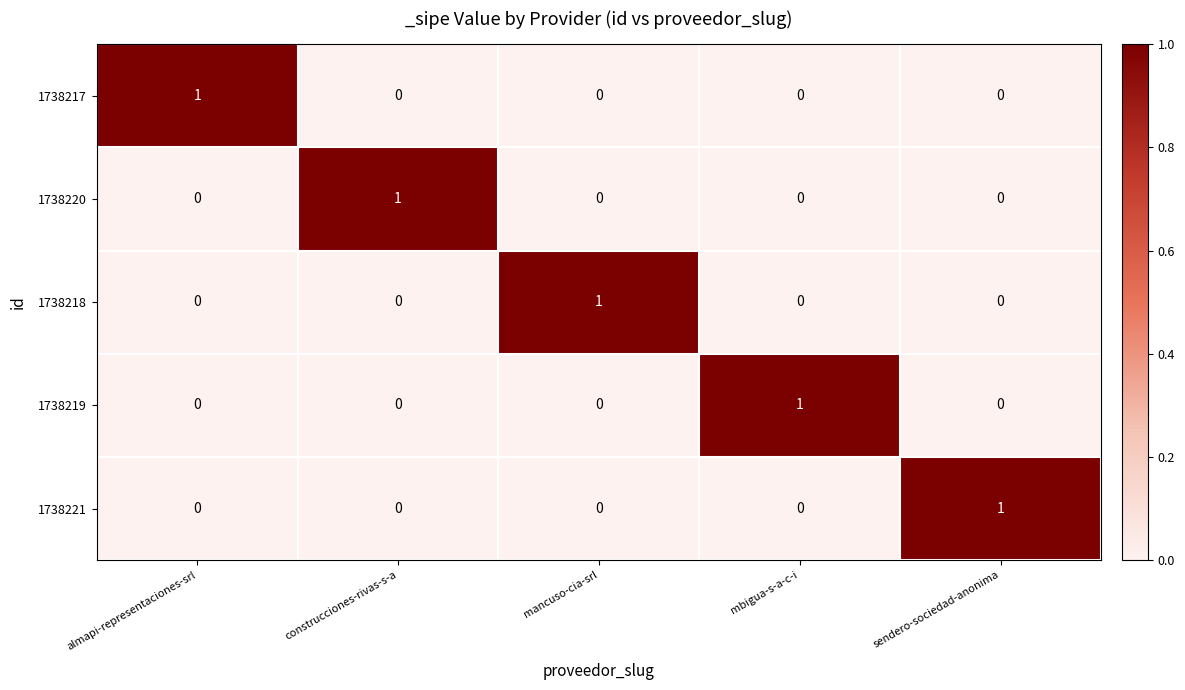

At which label does 1738218 reach its peak?

mancuso-cia-srl